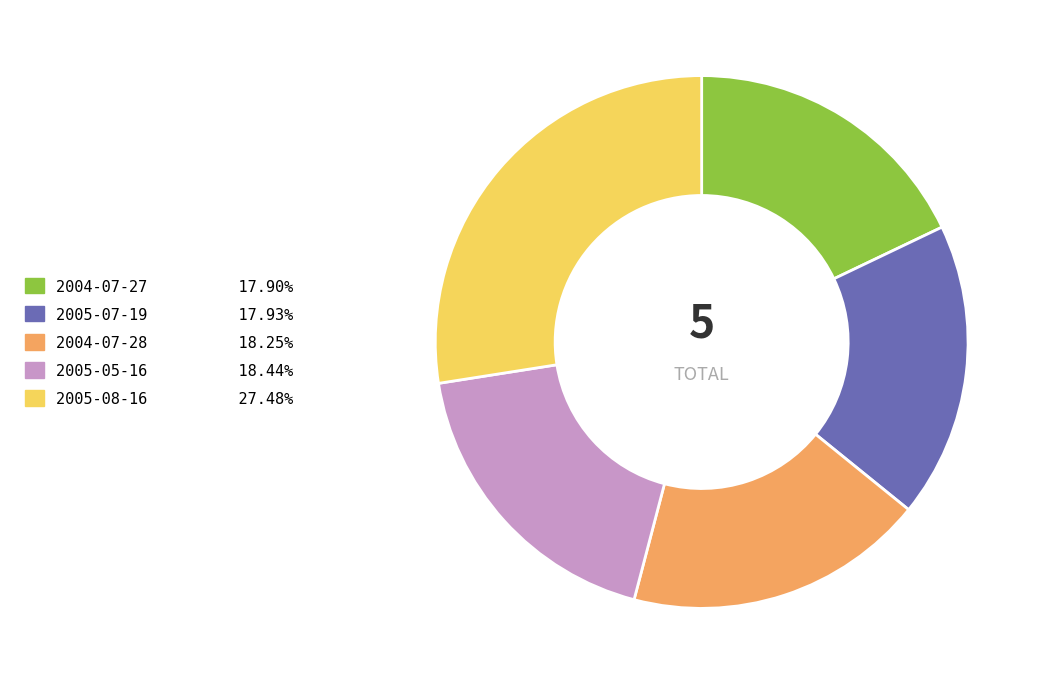

Do 2004-07-27 and 2005-08-16 together represent more than half of the pie?

No